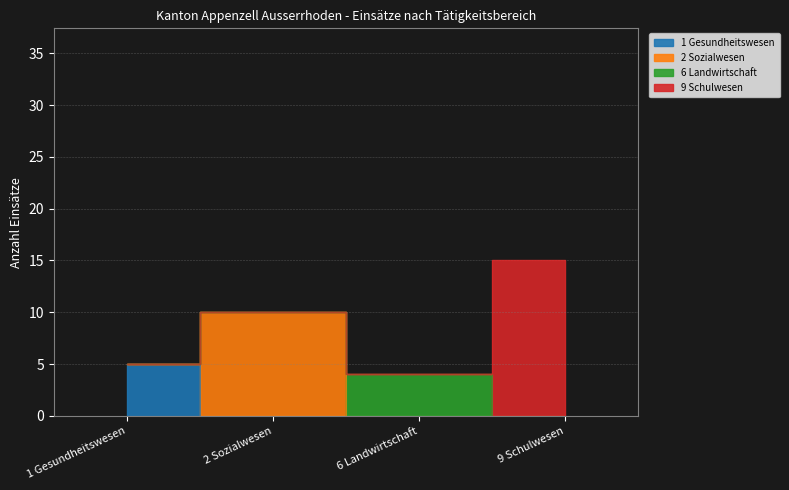

At which label is 6 Landwirtschaft closest to 2?

1 Gesundheitswesen